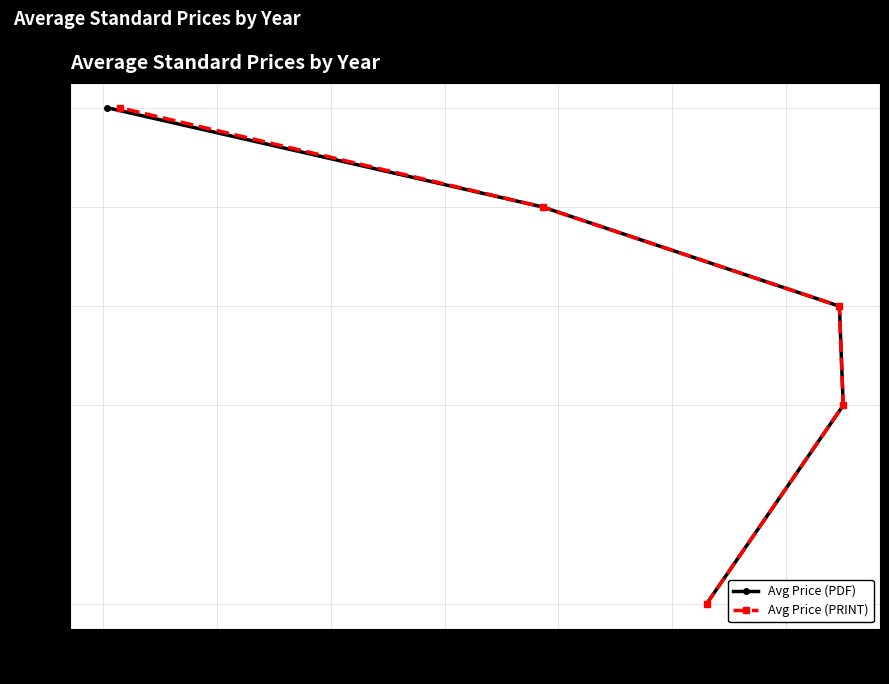

What is the value of the Avg Price (PRINT) point at the 4th from the left?

2023